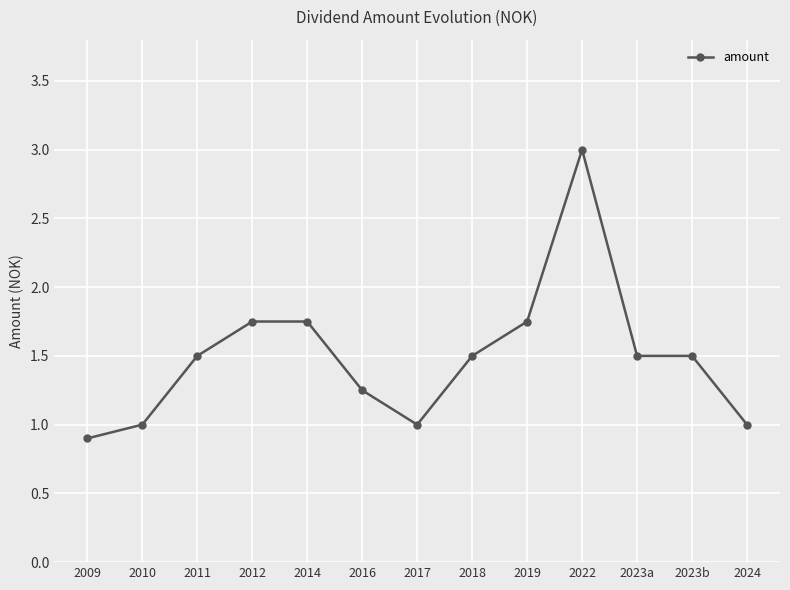

Read the value at 2023a.

1.5